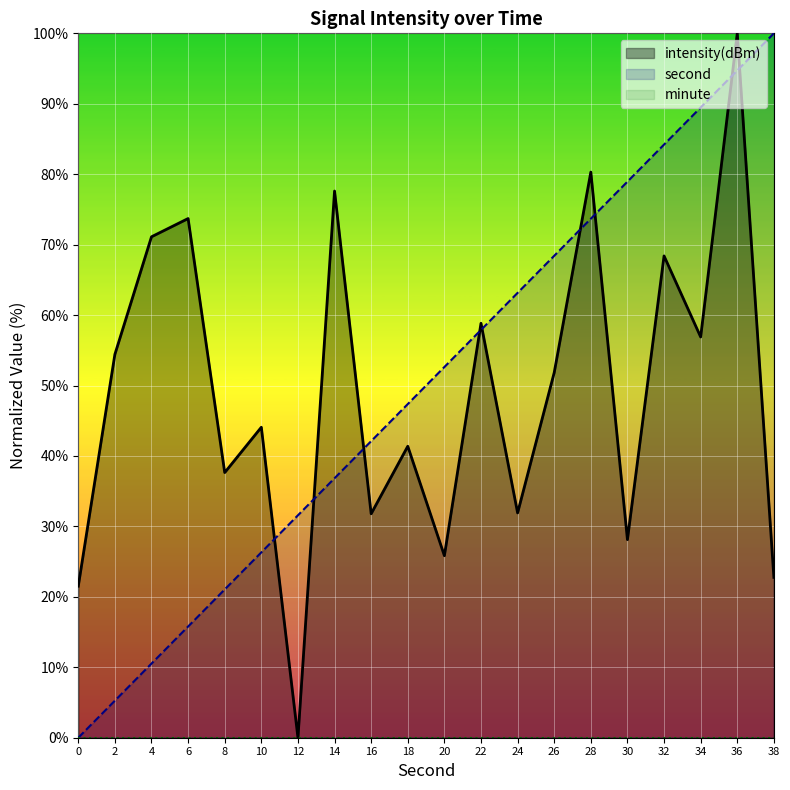

What is the total value across all series at 32?

152.6